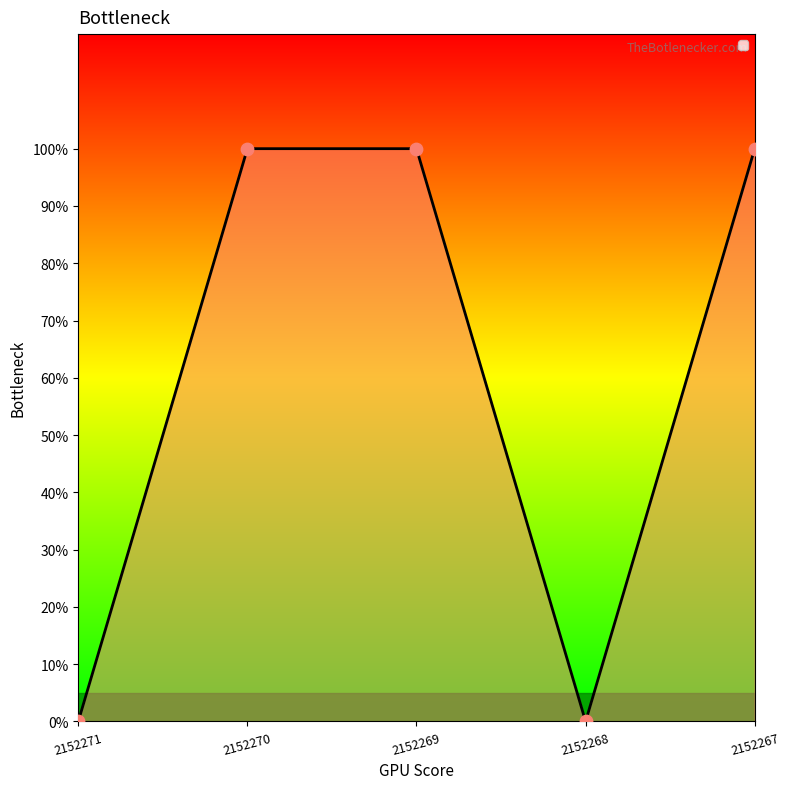

What is the change in value from 2152271 to 2152269?

+1